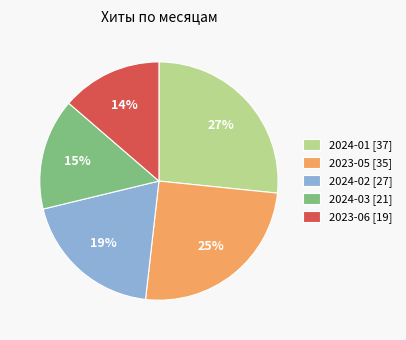

Does any single category account for the majority?

No